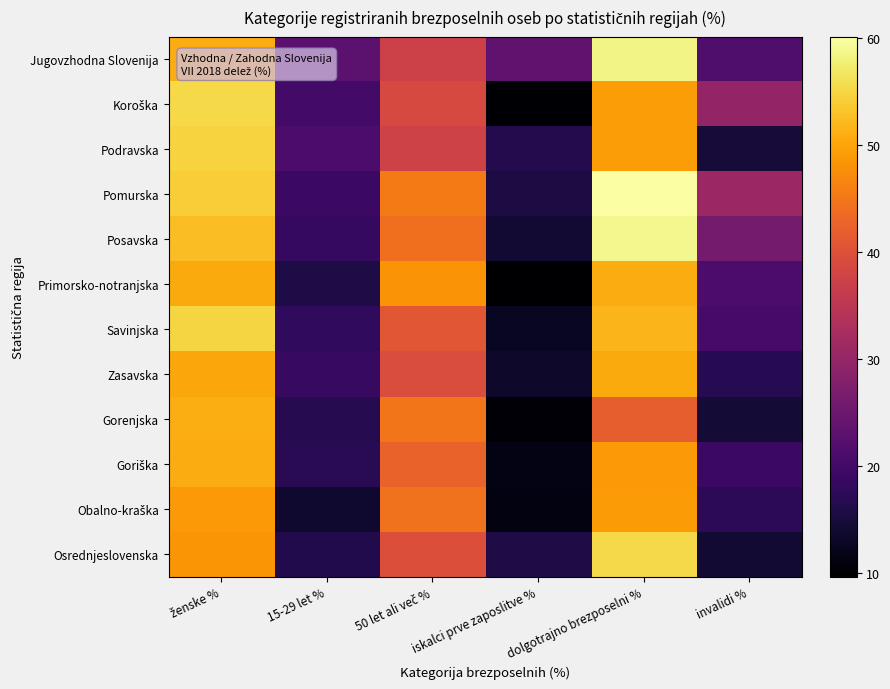

Which series has the widest spread of values?

Koroška